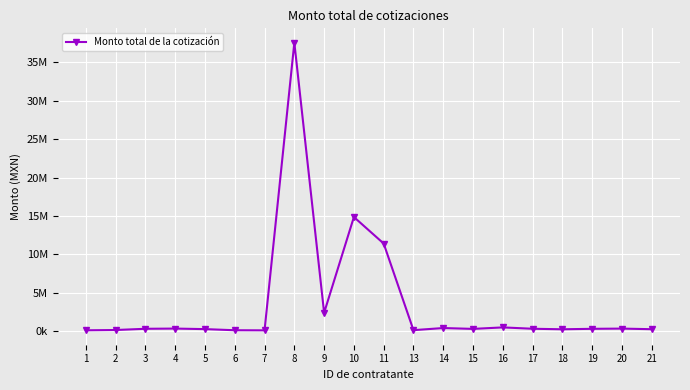

What is the value of the 13th point from the left?

403680